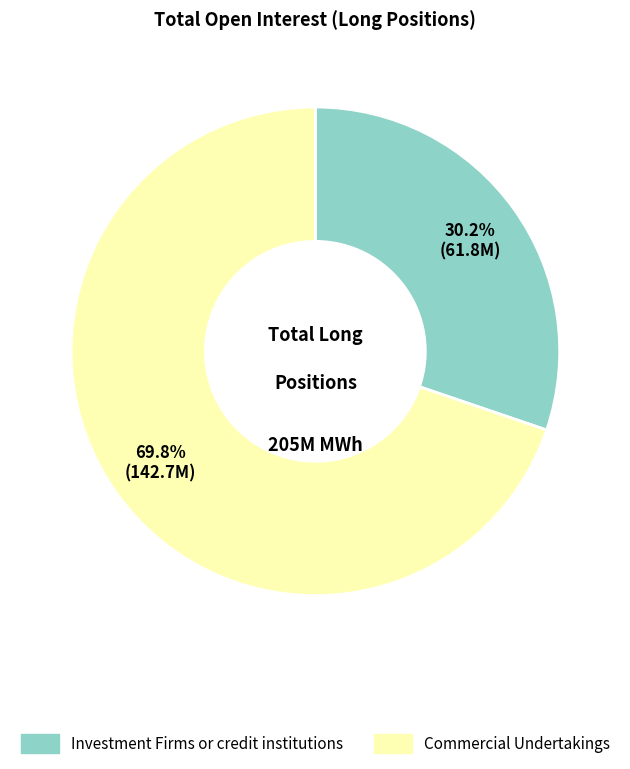

Is there a majority slice in this chart?

Yes